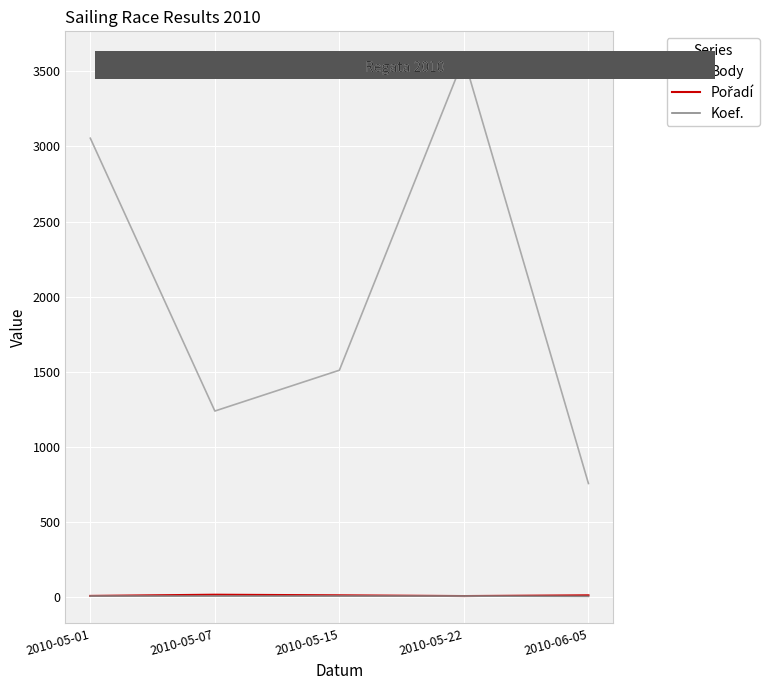

In Body, how many points are higher than both neighbors (excluding endpoints)?

1